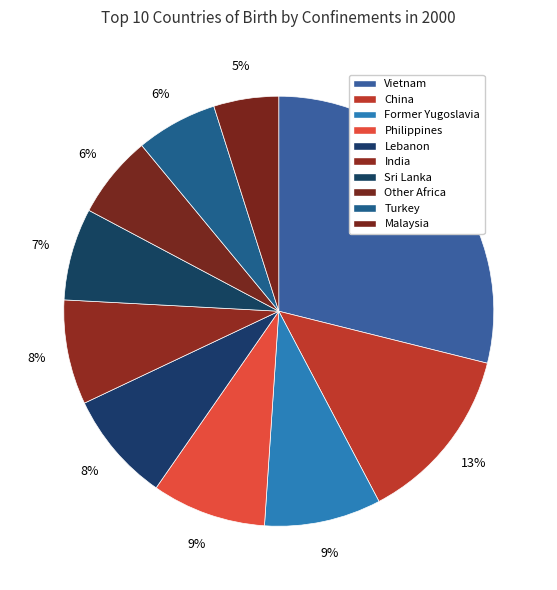

Which slice is the smallest?

Malaysia